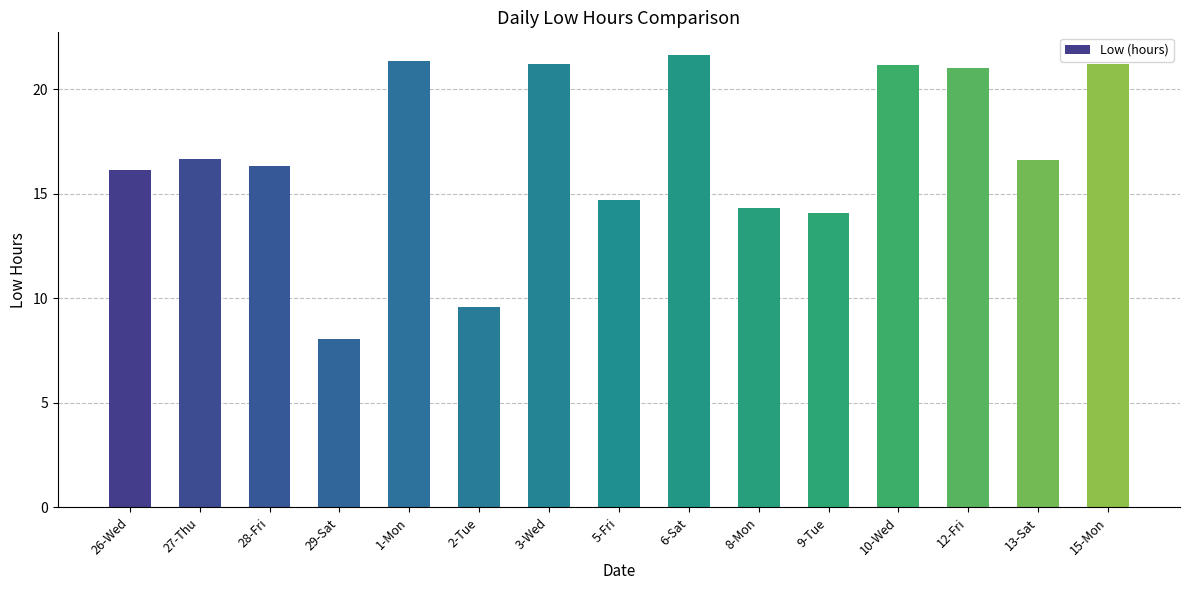

Where does the data first go above 16?

26-Wed